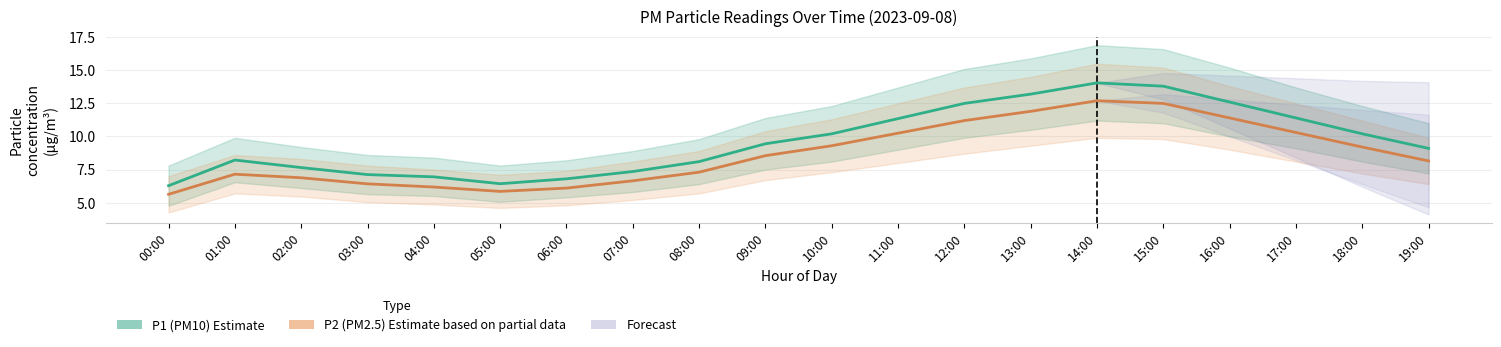

What is the label of the 7th point from the right?

13:00